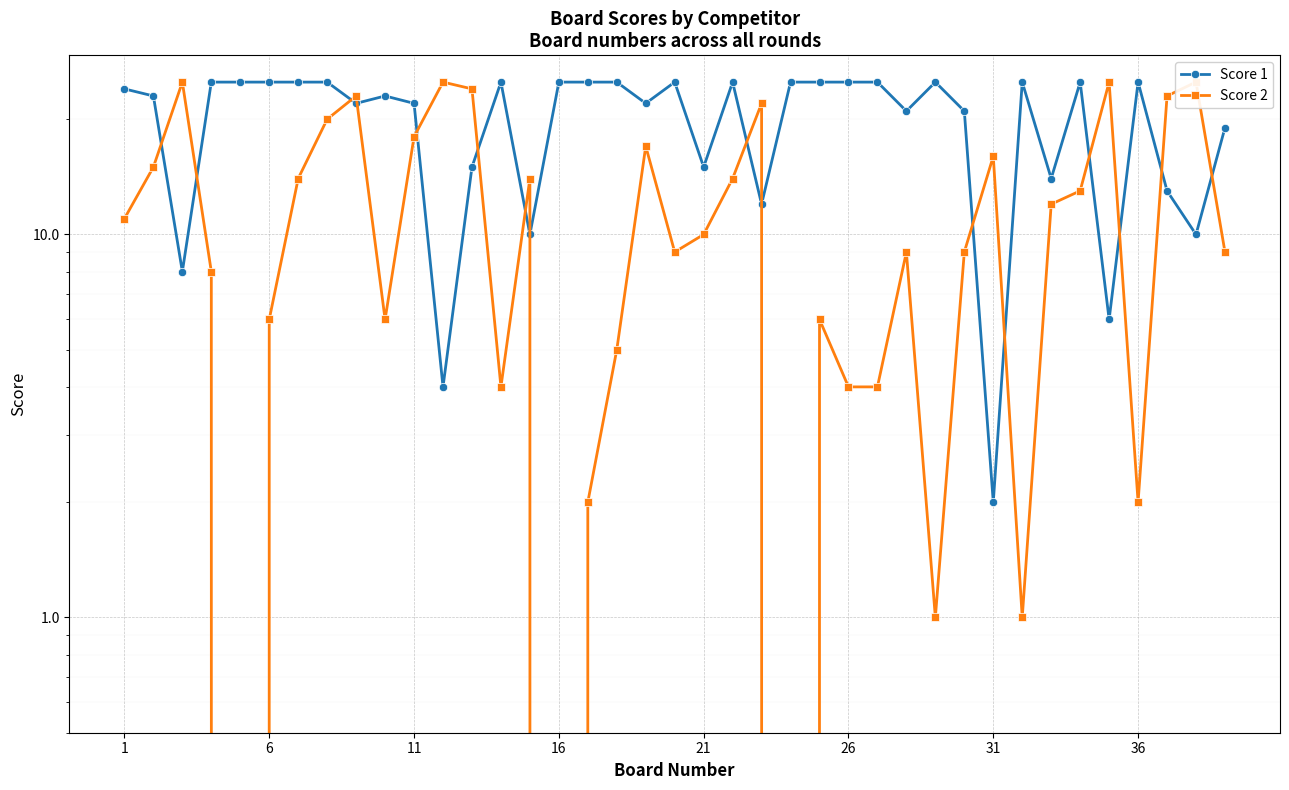

After their last crossing, which series has the higher values: Score 2 or Score 1?

Score 1